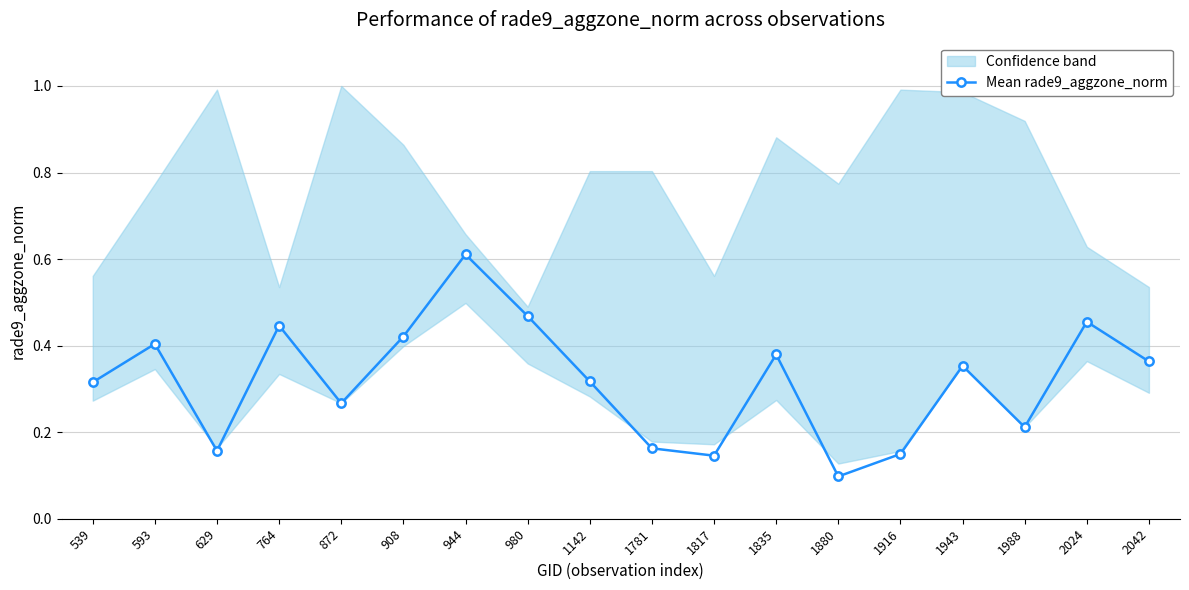

Rank the categories by value from highest to lowest.

944, 980, 2024, 764, 908, 593, 1835, 2042, 1943, 1142, 539, 872, 1988, 1781, 629, 1916, 1817, 1880